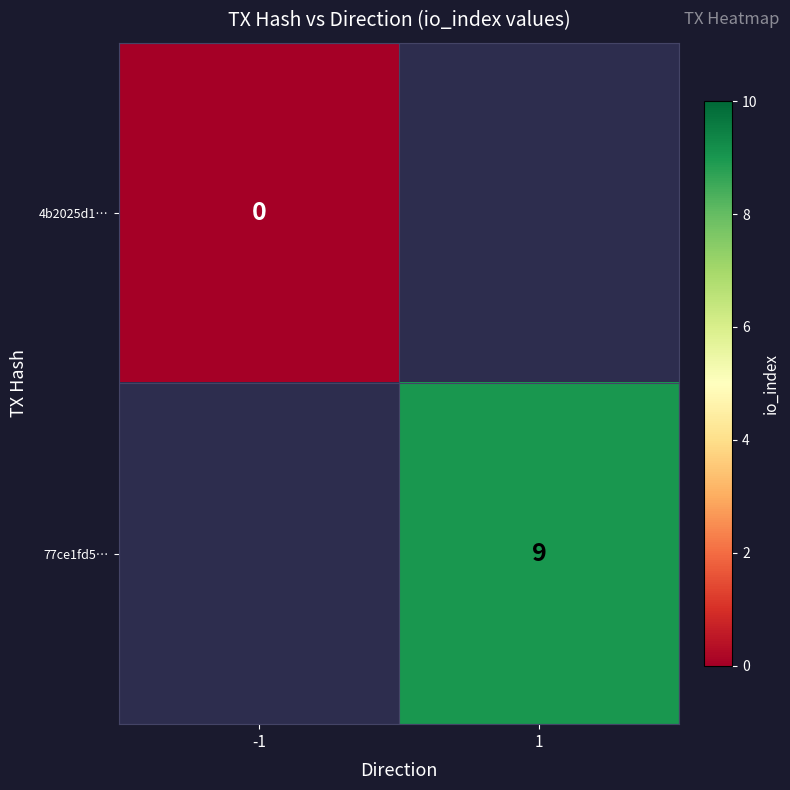

Is it true that 77ce1fd5… equals 14 at 1?

False